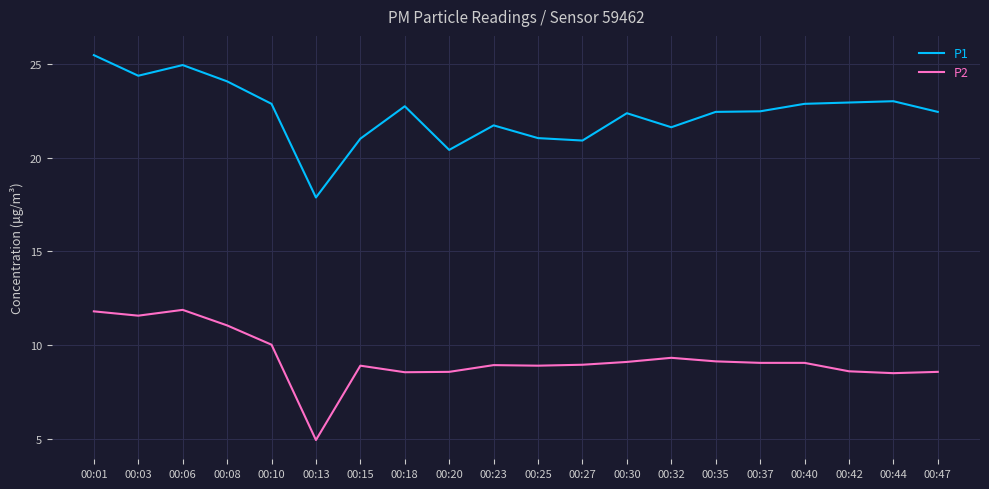

True or false: P2 and P1 cross at least once.

False